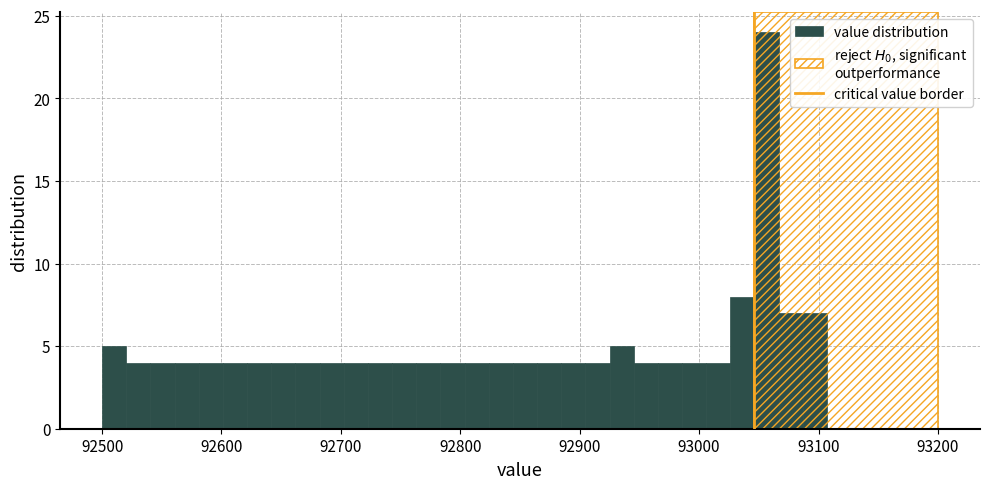

Around what value on the x-axis is the tallest bar? Give the approximate position of its centre, as read against the axis.

93060